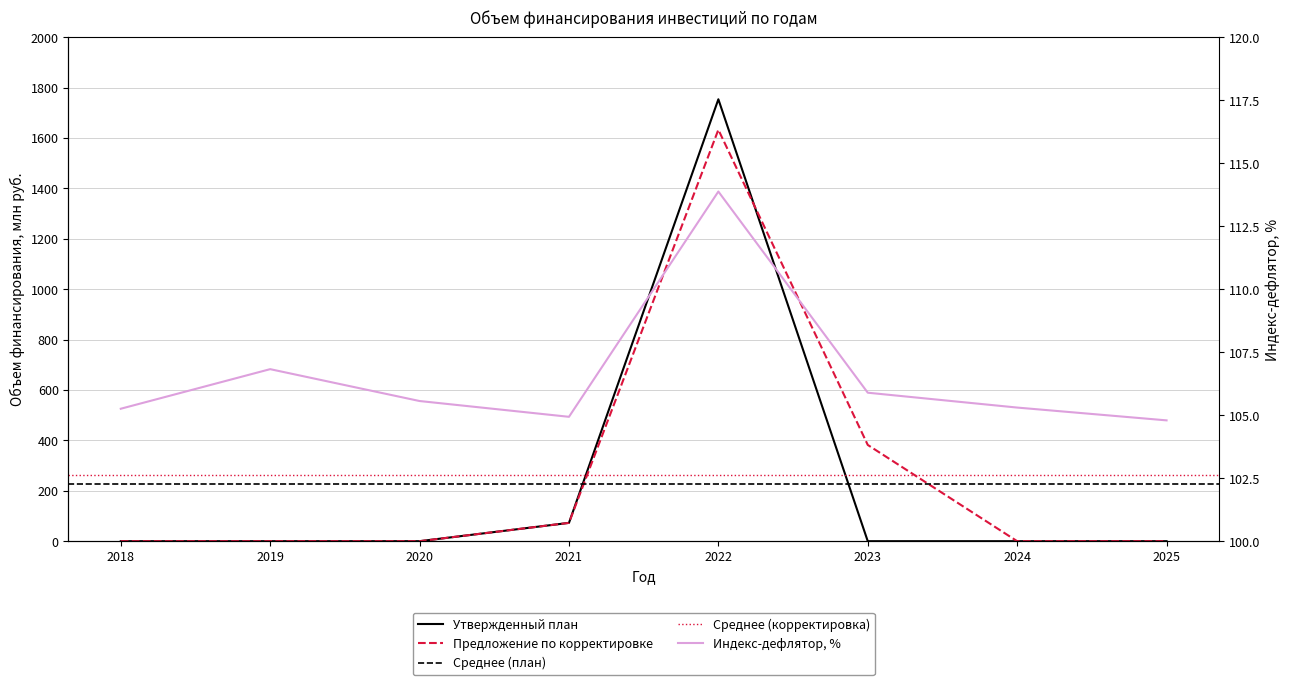

What is the difference between the maximum and second lowest values in the Утвержденный план series?

1753.5